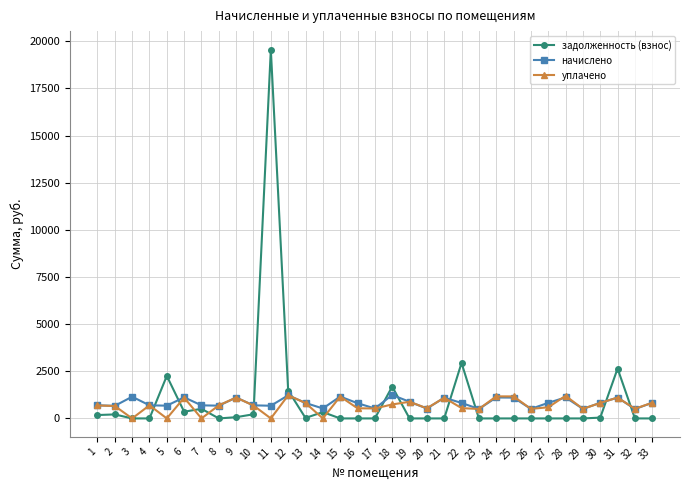

Where is the first local minimum for уплачено?

3